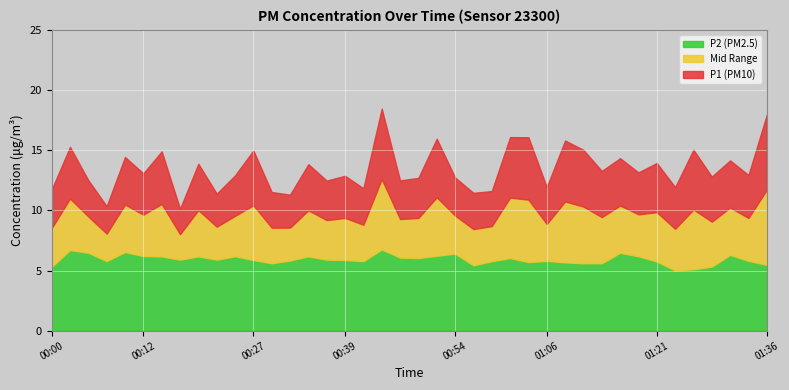

True or false: P2 and P1 cross at least once.

False